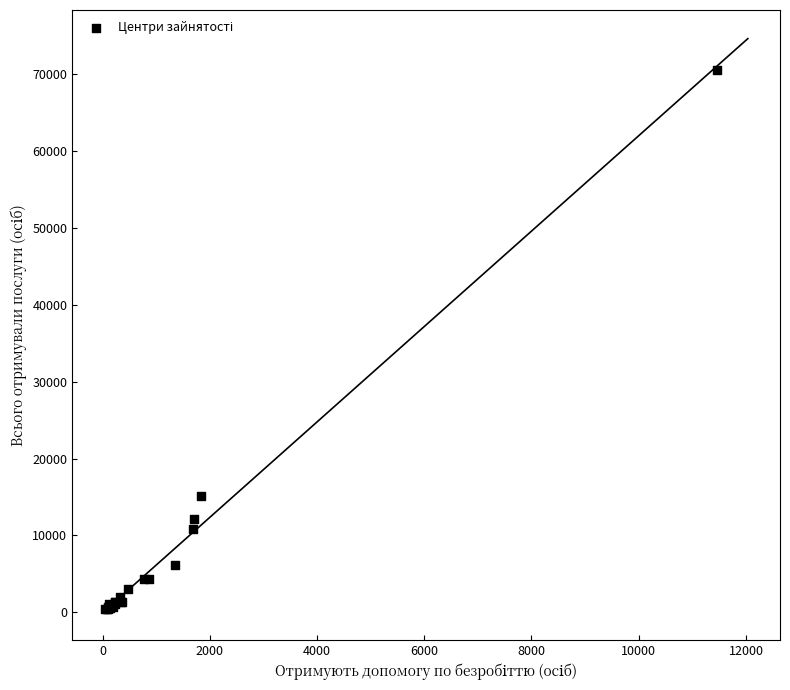

What Y value in the scatter plot is closest to 35479?

15083